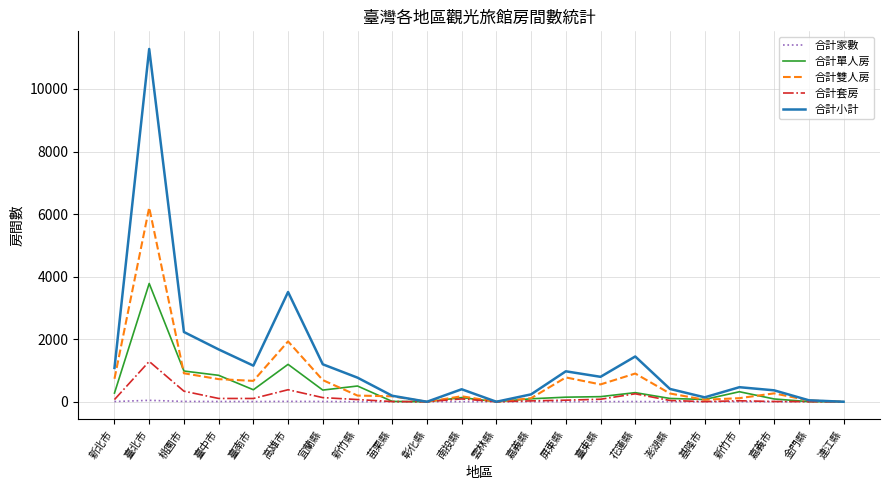

How many lines are shown in the chart?

5